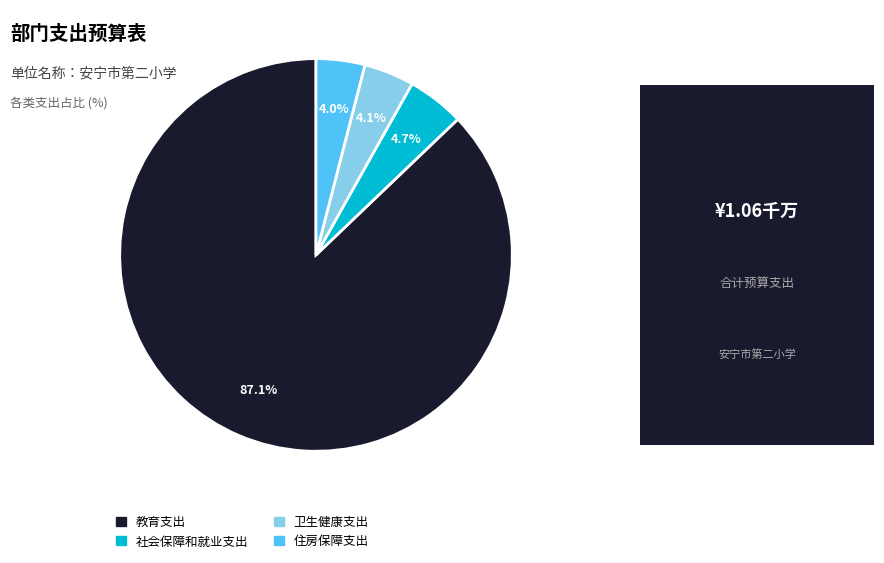

What is the majority slice?

教育支出